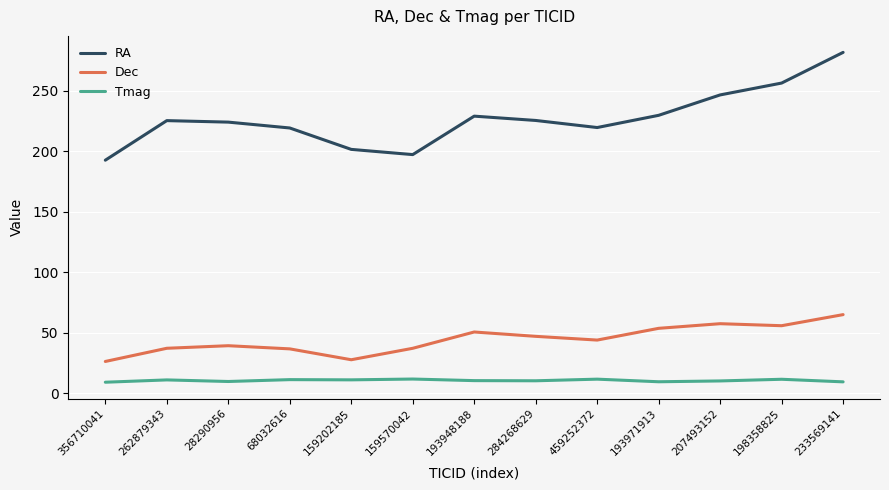

How many lines are shown in the chart?

3